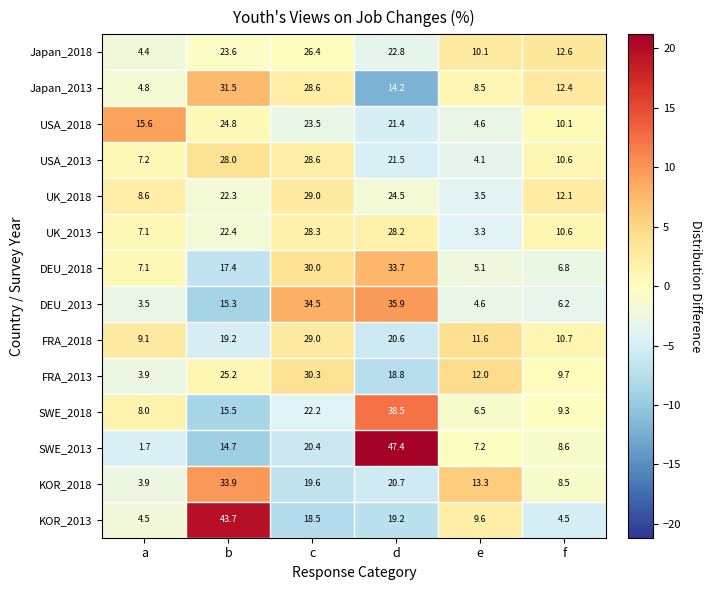

What is the smallest value displayed?

1.7